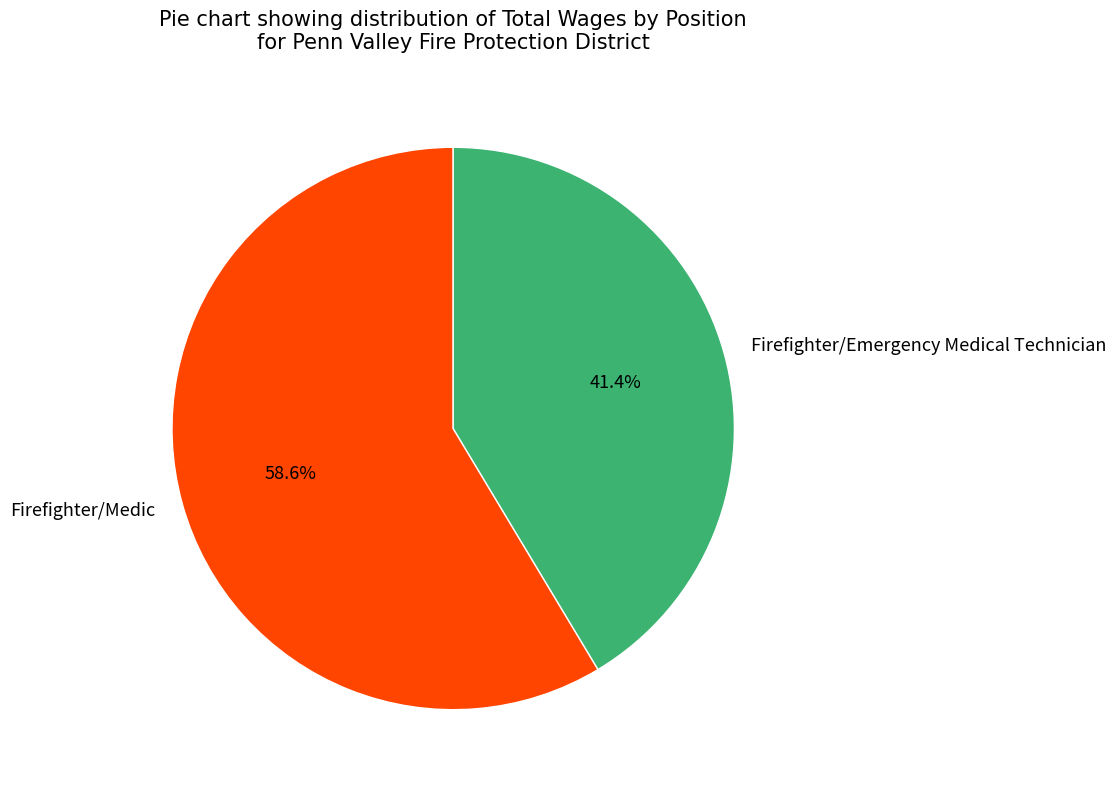

The Firefighter/Medic slice represents 99% of the pie. True or false?

False